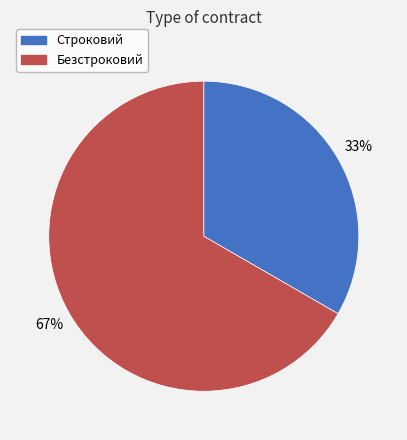

Which has a higher value, Строковий or Безстроковий?

Безстроковий